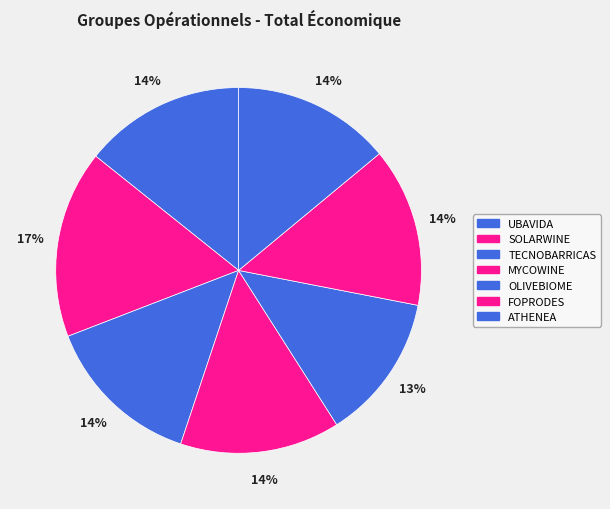

What percentage is the MYCOWINE slice, to the nearest percent?

14%